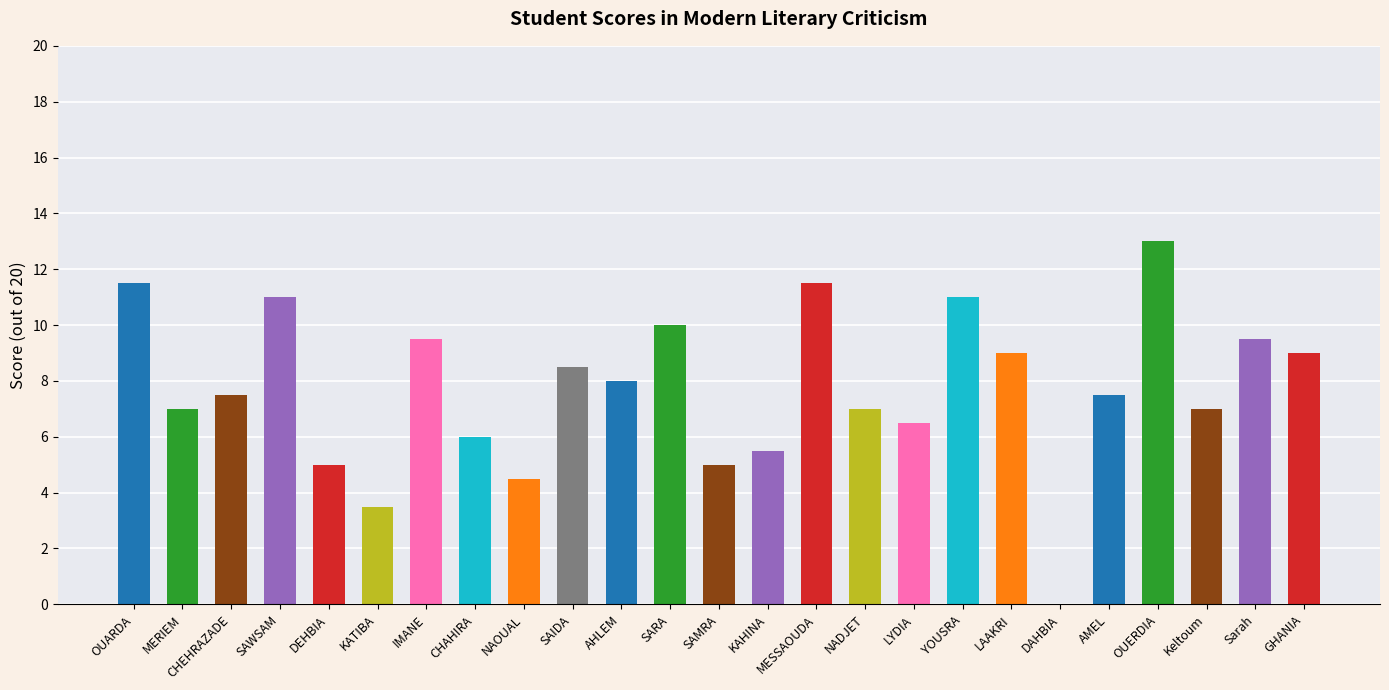

Which has a higher value, LAAKRI or YOUSRA?

YOUSRA